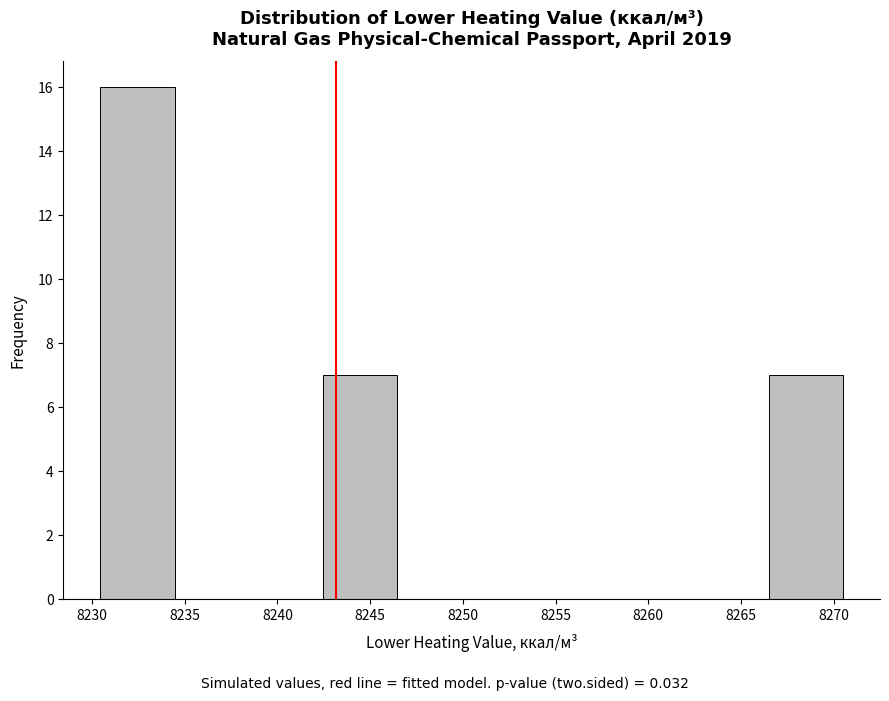

Reading left to right, list every bar in this chart as the range it spans on the x-axis followed by its height. Neither the bar edges nor the heights are printed on the chart, so give them approximately, as read against the axes.

8230.5 to 8234.5: 16
8234.5 to 8238.5: 0
8238.5 to 8242.5: 0
8242.5 to 8246.5: 7
8246.5 to 8250.5: 0
8250.5 to 8254.5: 0
8254.5 to 8258.5: 0
8258.5 to 8262.5: 0
8262.5 to 8266.5: 0
8266.5 to 8270.5: 7